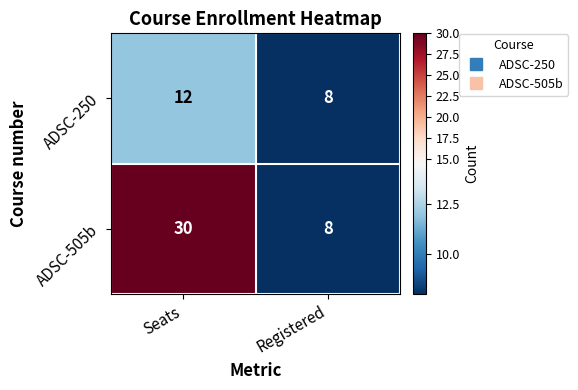

Which series has the widest spread of values?

ADSC-505b